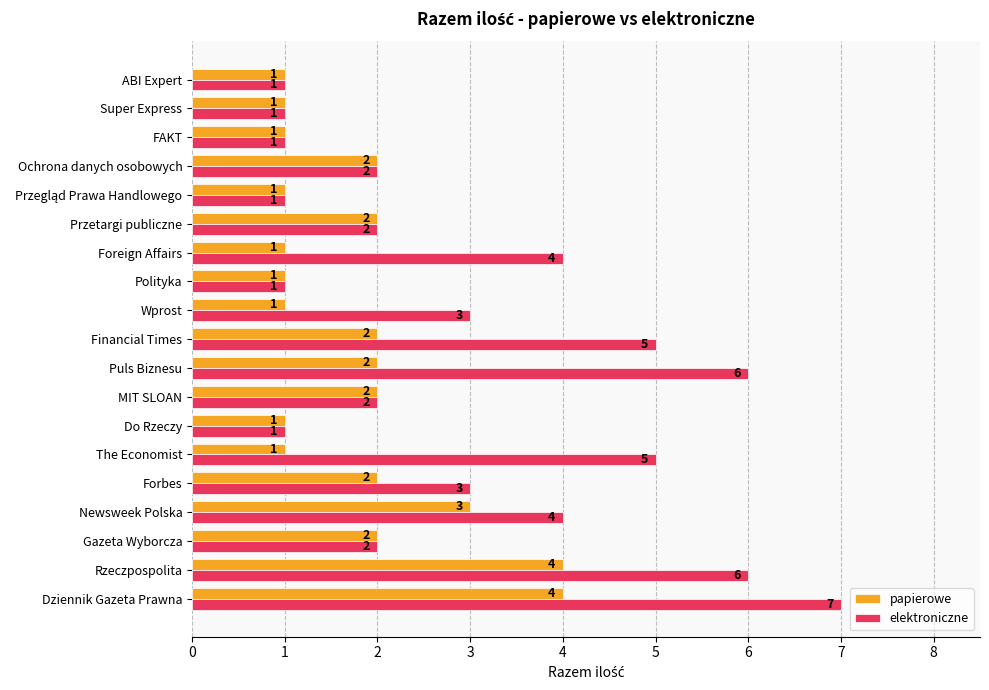

What are all the series names shown in the legend?

papierowe, elektroniczne